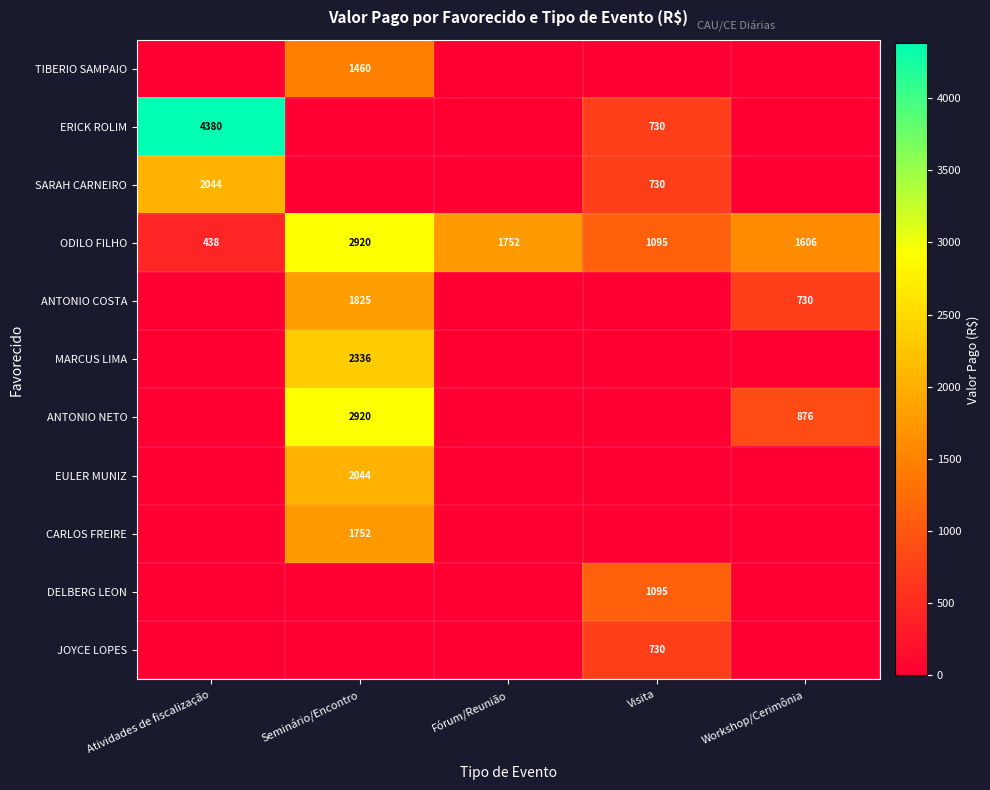

The value of JOYCE LOPES at Visita is 433. True or false?

False